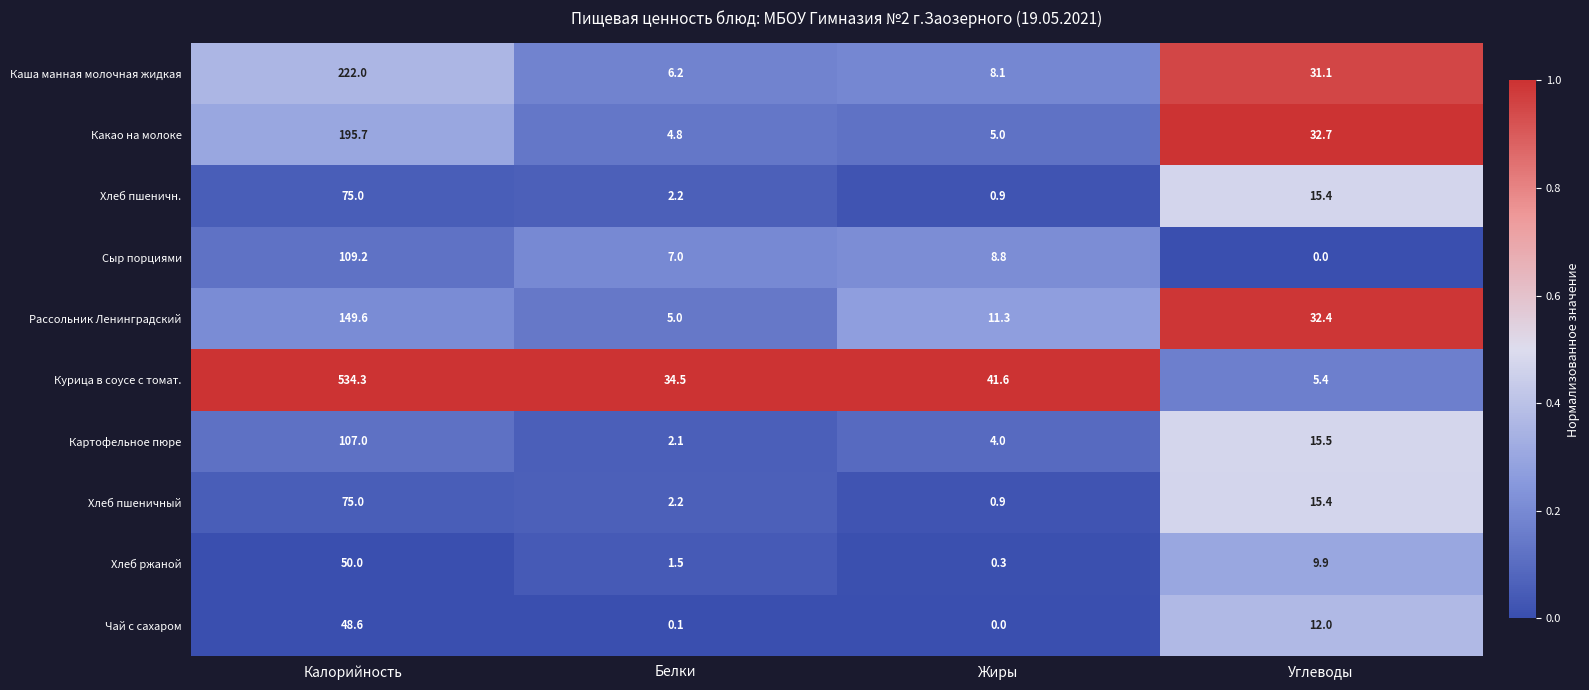

What is the difference between the Каша манная молочная жидкая values at Белки and Углеводы?

24.9